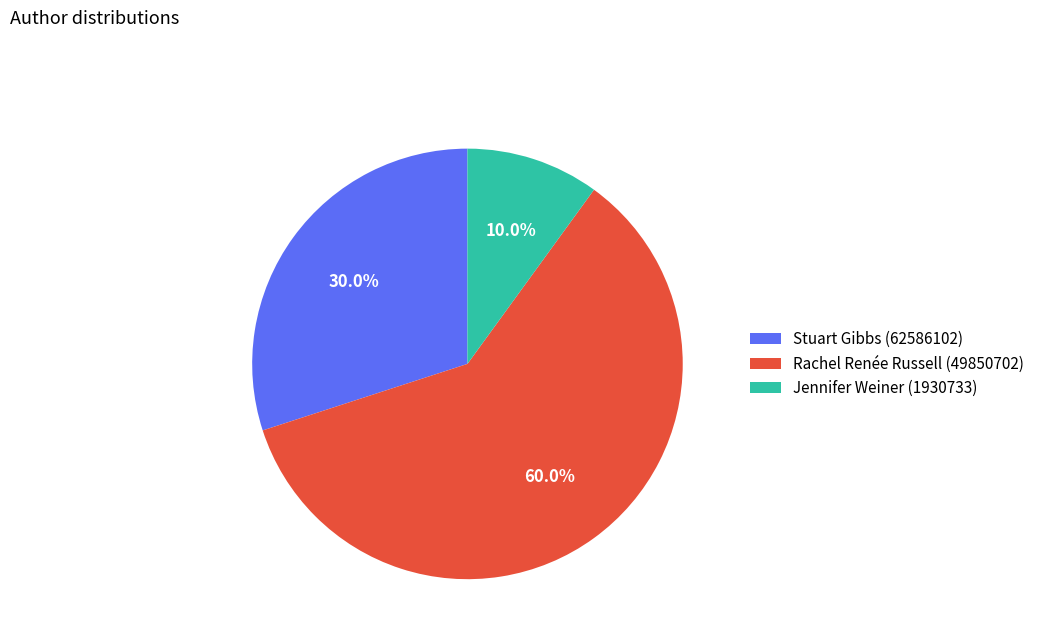

To the nearest percent, what is the difference between the largest and smallest slice percentages?

50%